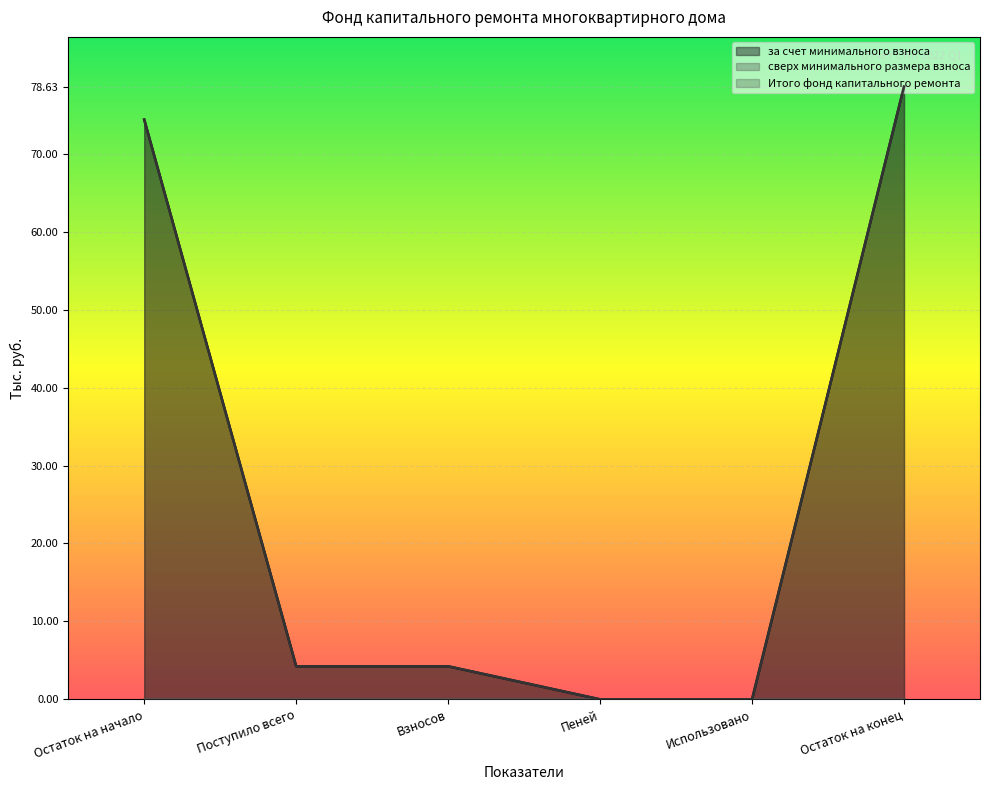

Which series has the largest range (max minus min)?

за счет минимального взноса